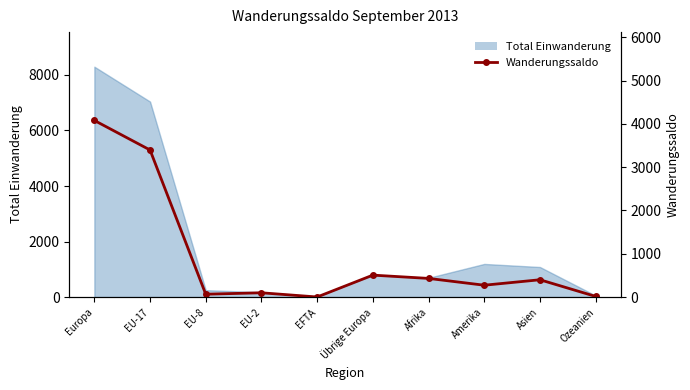

At which category does the data reach its first local peak?

EU-2